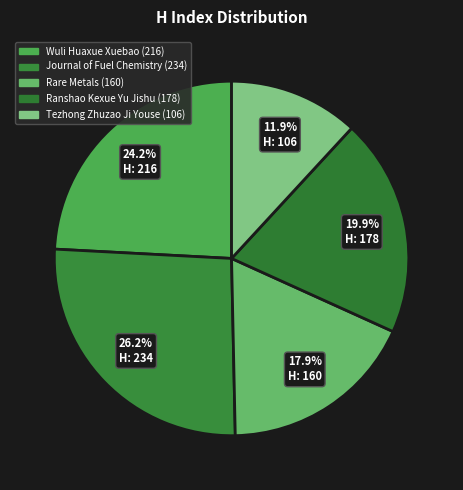

Does Wuli Huaxue Xuebao represent more than half of the total?

No